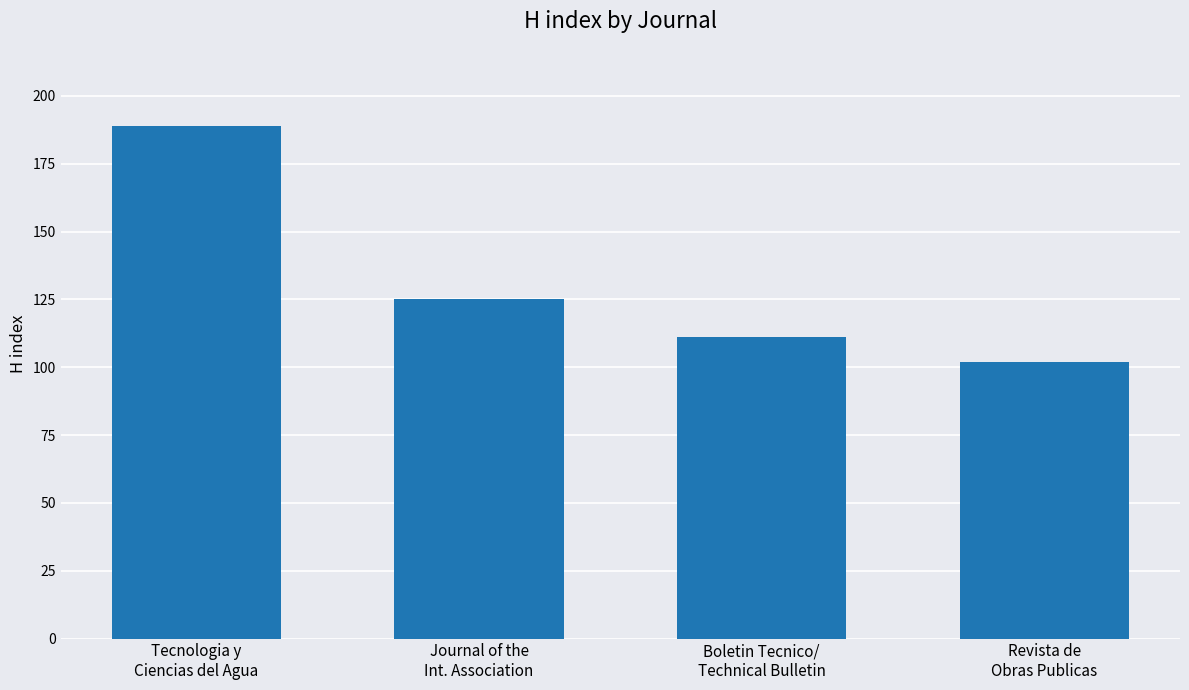

True or false: the data shows 296 at Tecnologia y
Ciencias del Agua.

False